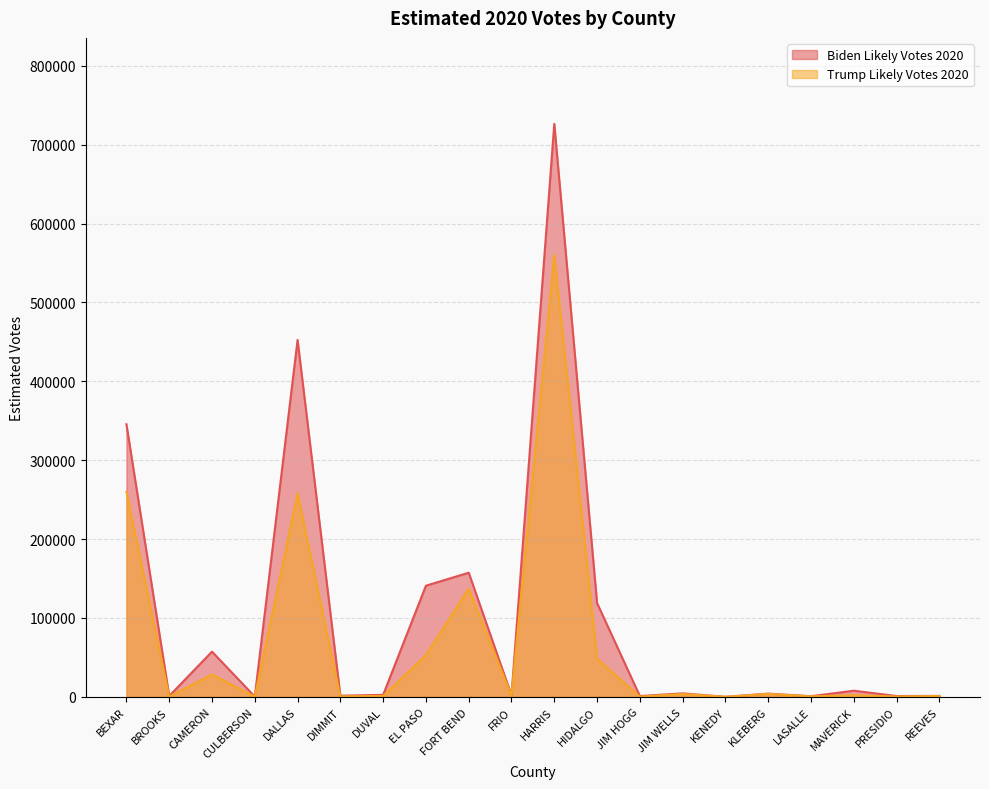

The Biden Likely Votes 2020 series shows 140906.6 at EL PASO. True or false?

True